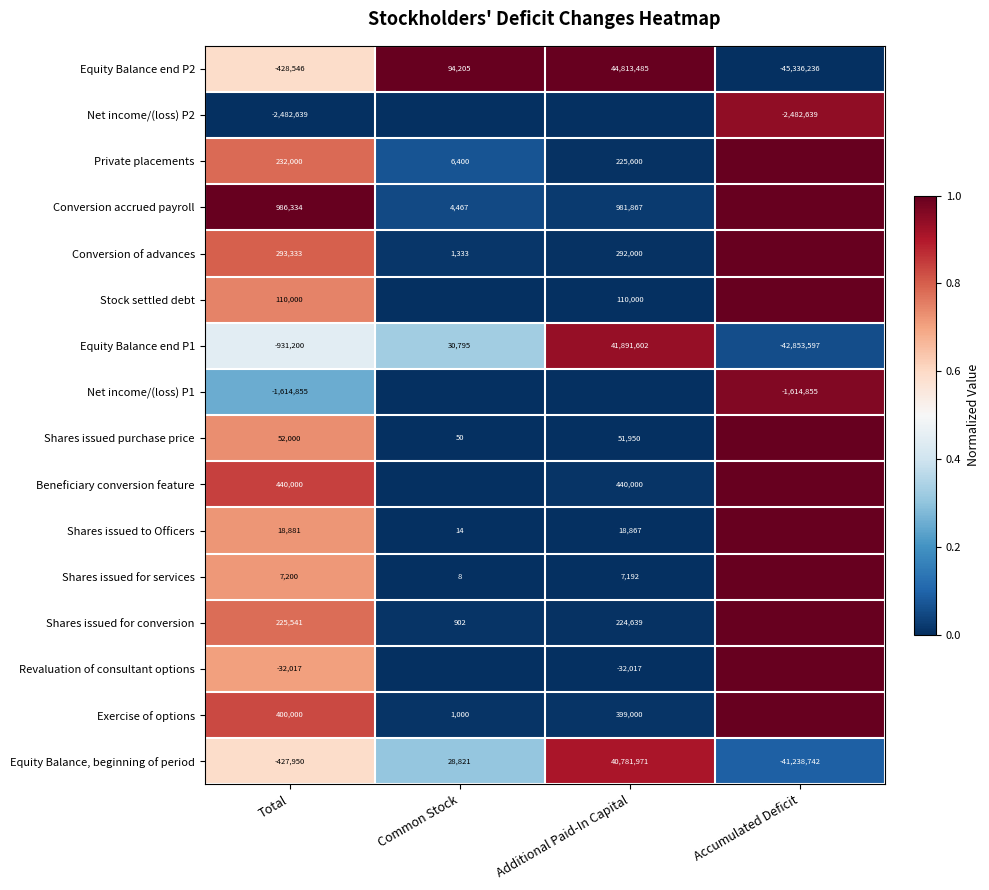

Is the value of Private placements at Additional Paid-In Capital greater than the value of Equity Balance end P1 at Accumulated Deficit?

Yes